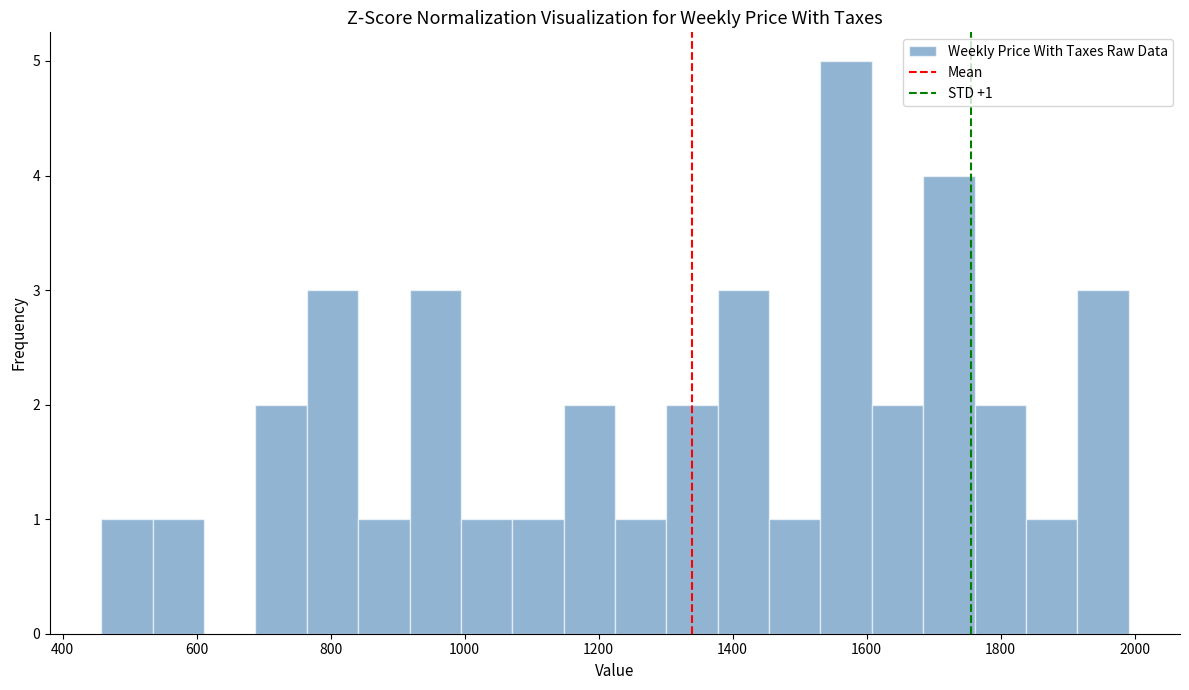

Read against the x-axis, roughly where is the centre of the tallest bar?

1560